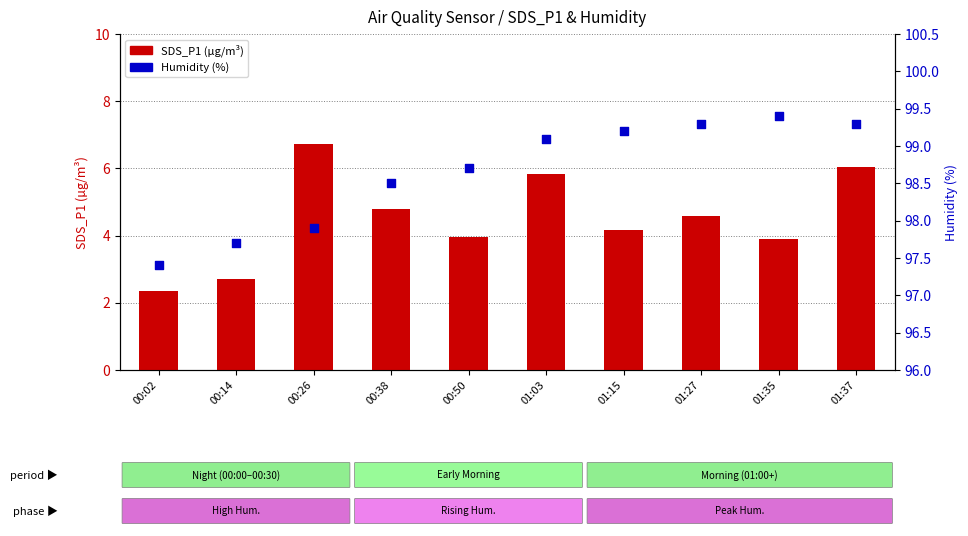

At how many categories does at least one series exceed 46?

10